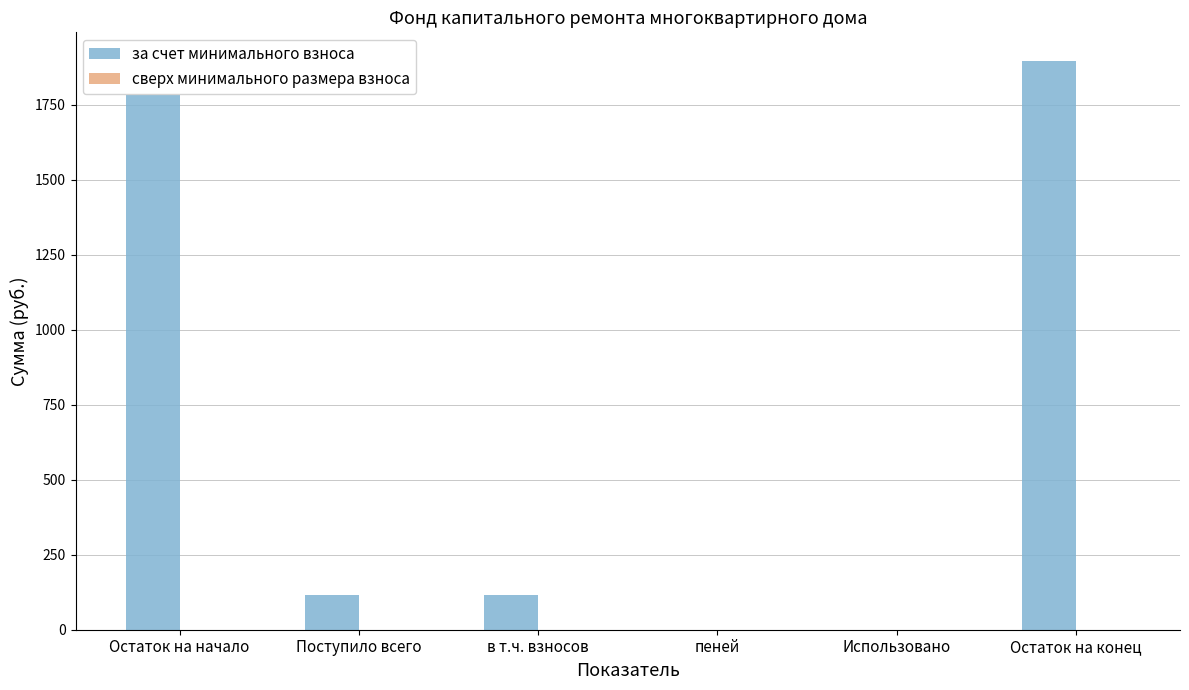

What is the change in value from Остаток на начало to Остаток на конец?

+115.3